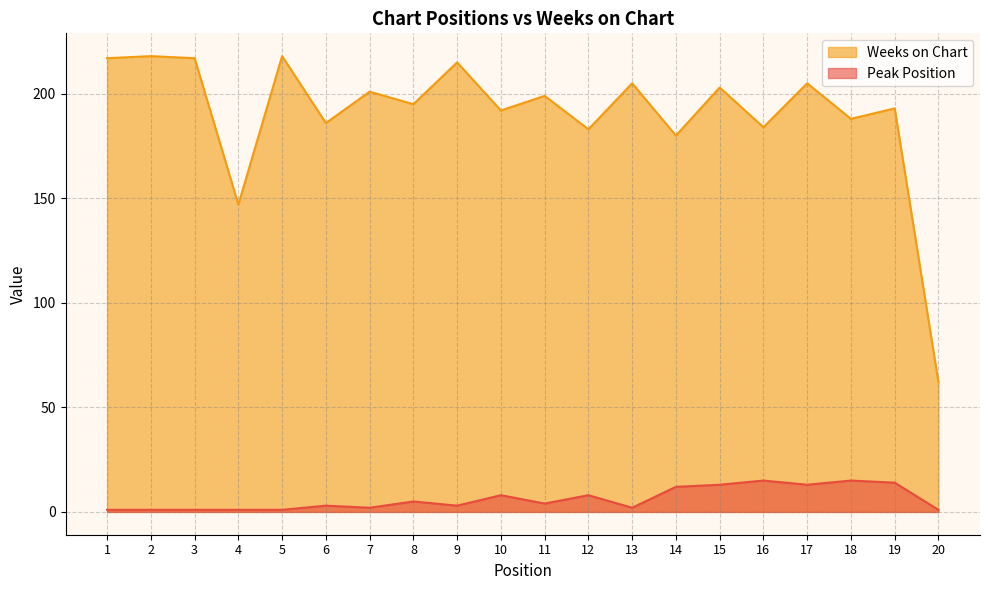

How many lines are shown in the chart?

2